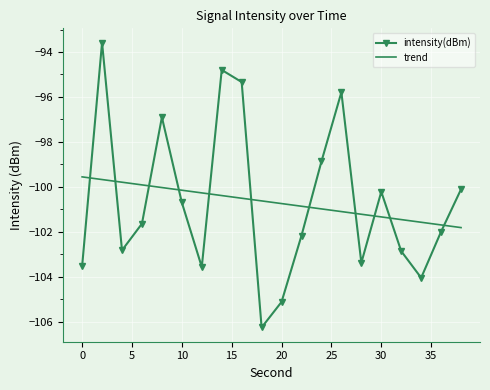

What is the minimum value for intensity(dBm)?

-106.3